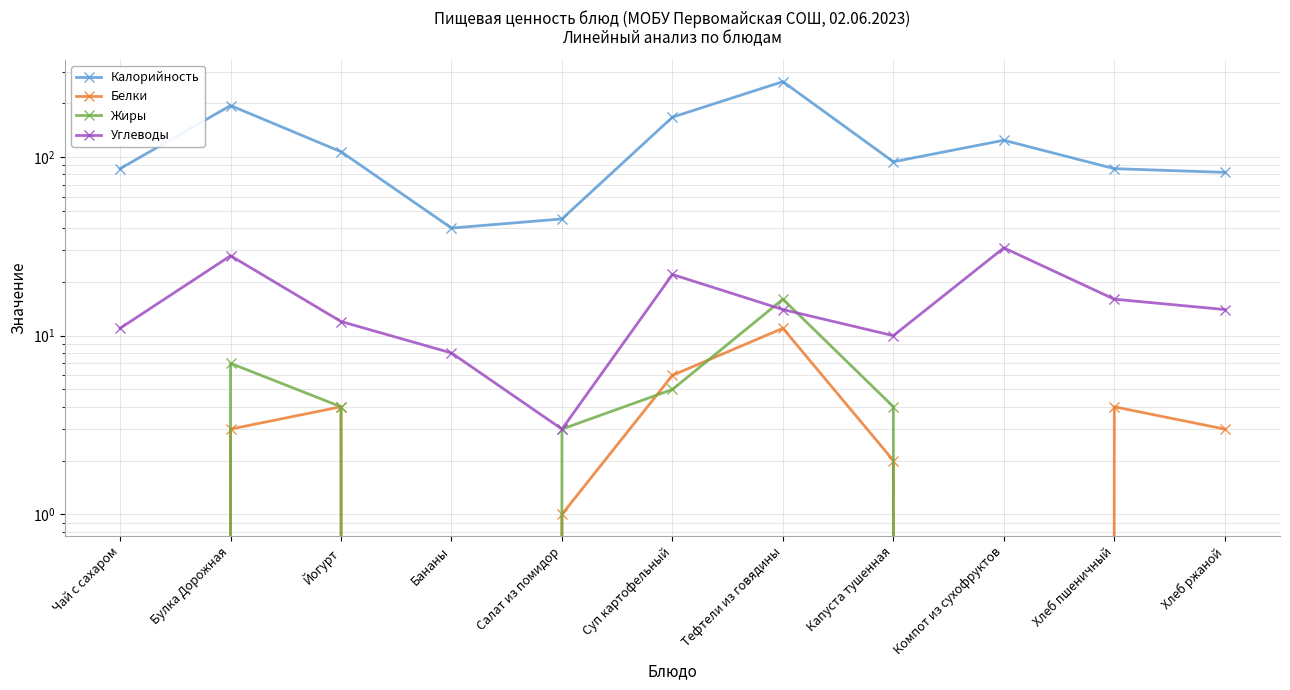

At which category does Белки reach its first local peak?

Йогурт